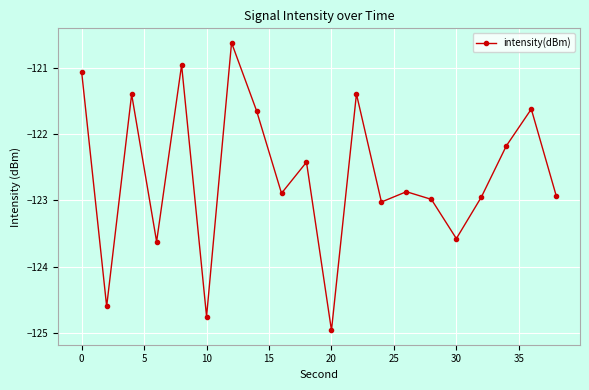

What is the greatest value displayed?

-120.6